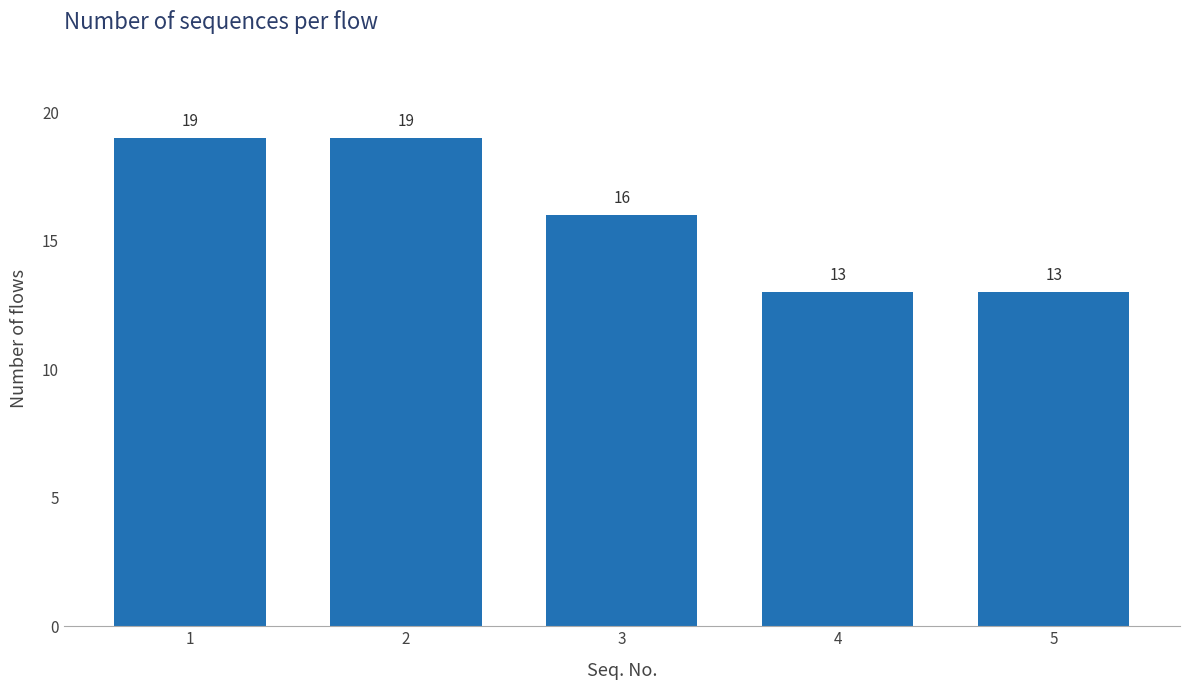

Reading right to left, transcribe all the data shown in this chart.

13	13	16	19	19